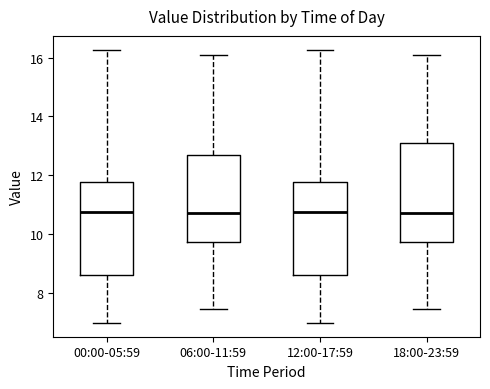

Reading left to right, read every box against the y-axis: the position of its median line, the range the box covers, and the ends of its whiskers. The values are not printed on the chart, so give them approximately, as read against the axis.

00:00-05:59: median 10.8, box 8.6 to 11.8, whiskers 7.0 to 16.2
06:00-11:59: median 10.8, box 9.8 to 12.6, whiskers 7.4 to 16.0
12:00-17:59: median 10.8, box 8.6 to 11.8, whiskers 7.0 to 16.2
18:00-23:59: median 10.8, box 9.8 to 13.0, whiskers 7.4 to 16.0